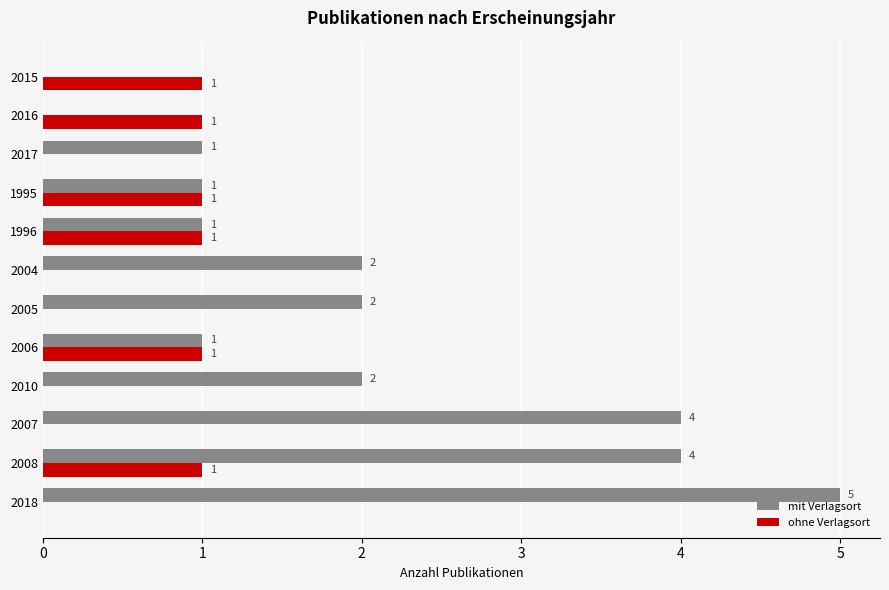

What is the sum of all mit Verlagsort values?

23